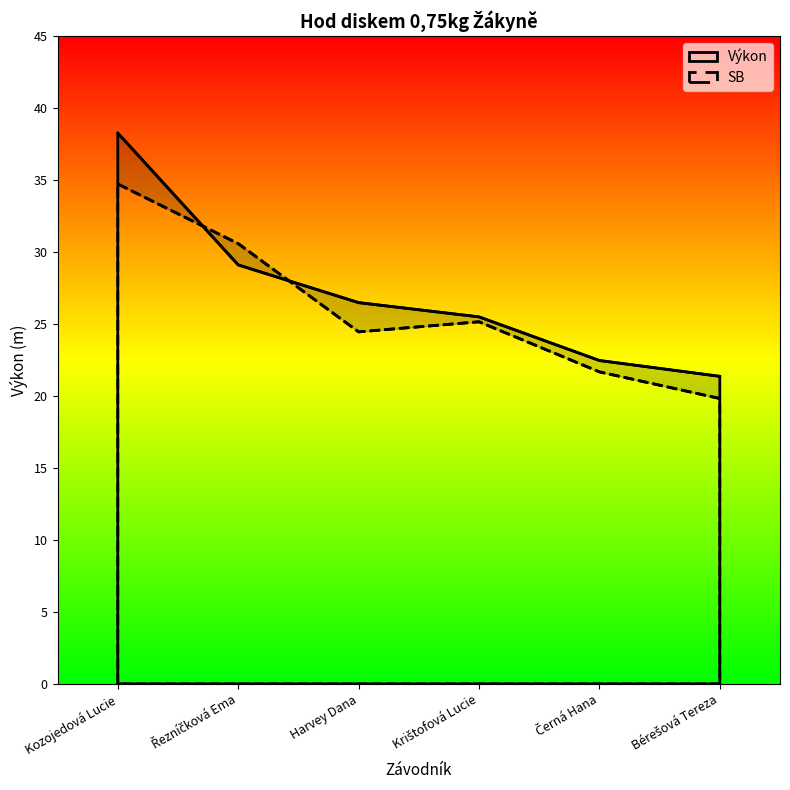

At which label does SB reach its peak?

Kozojedová Lucie